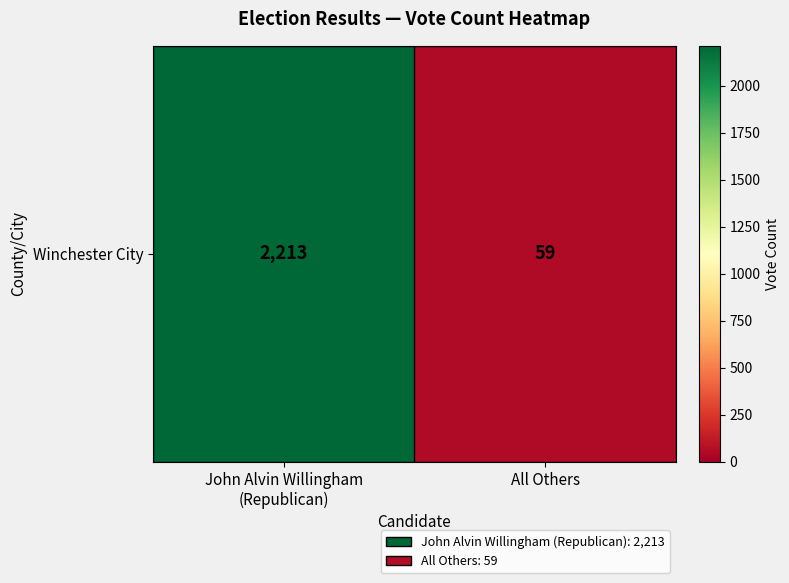

What is the difference between the maximum and minimum values?

2154